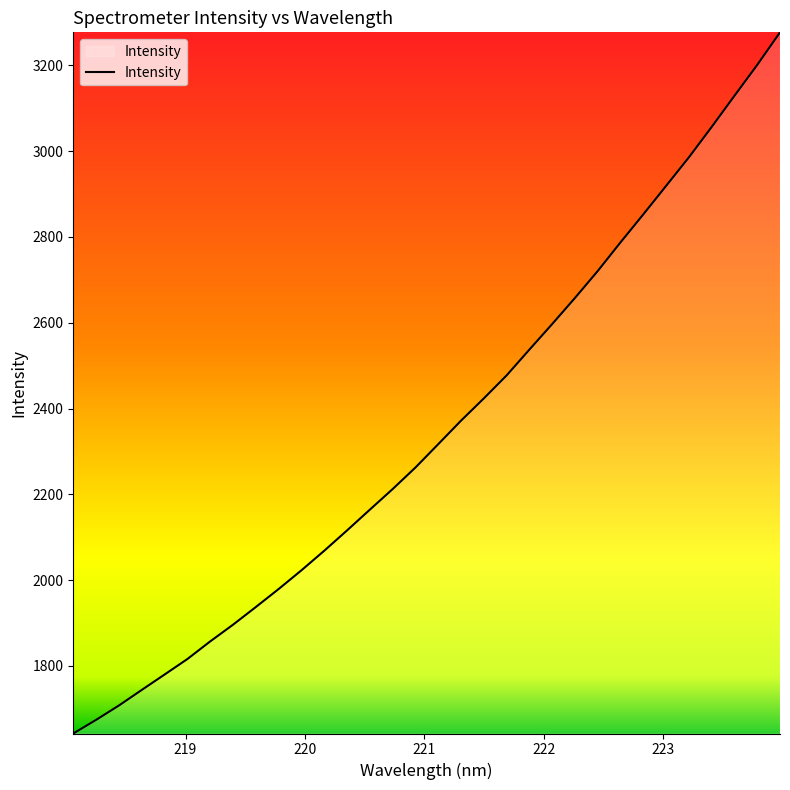

What is the smallest value displayed?

1642.3